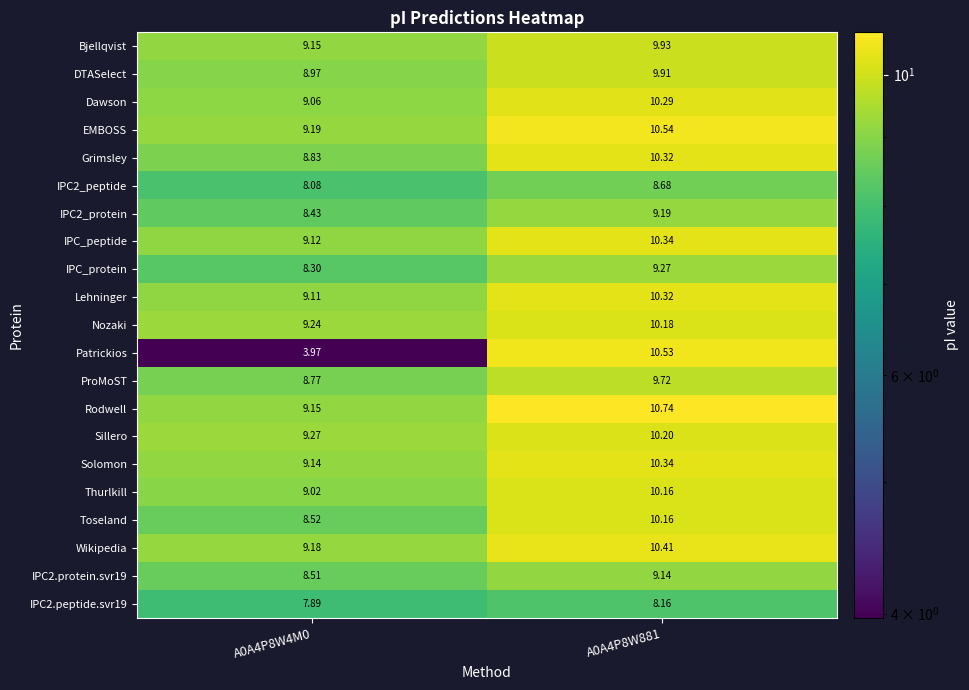

At how many categories does at least one series exceed 9?

2